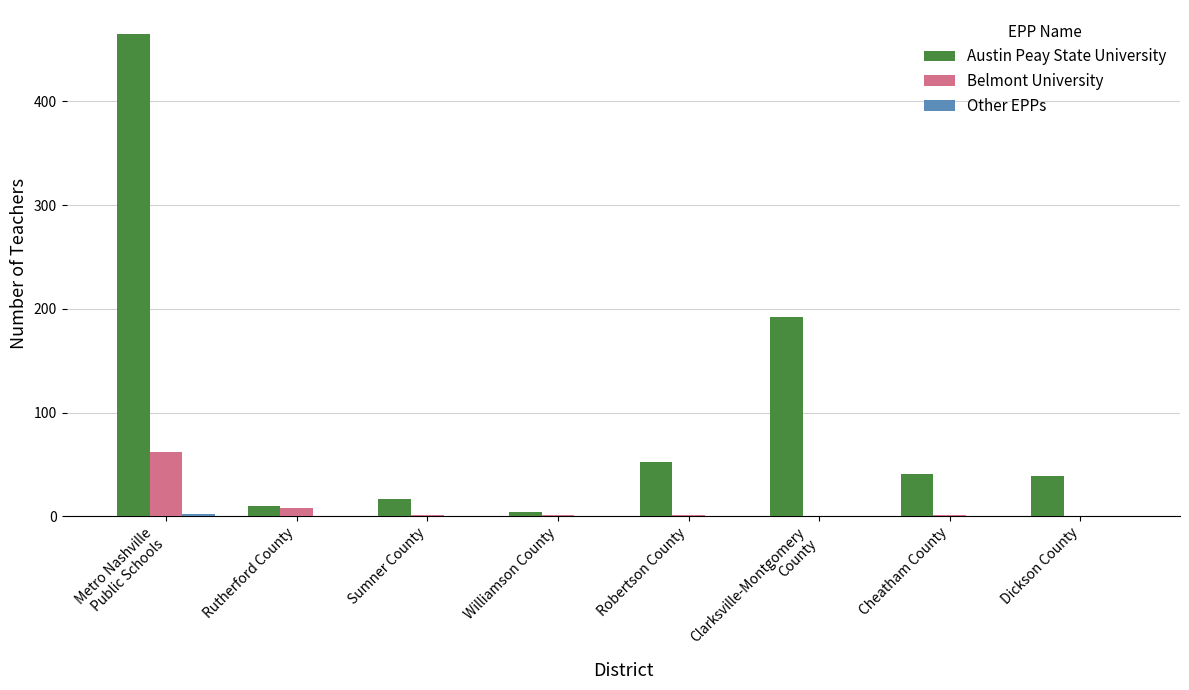

What is the sum of all Austin Peay State University values?

820